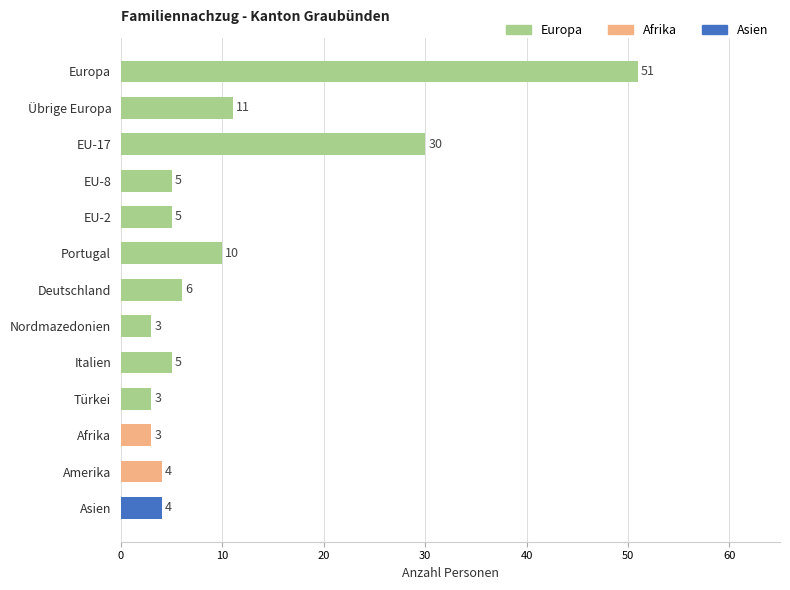

At which label is the value closest to 27?

EU-17